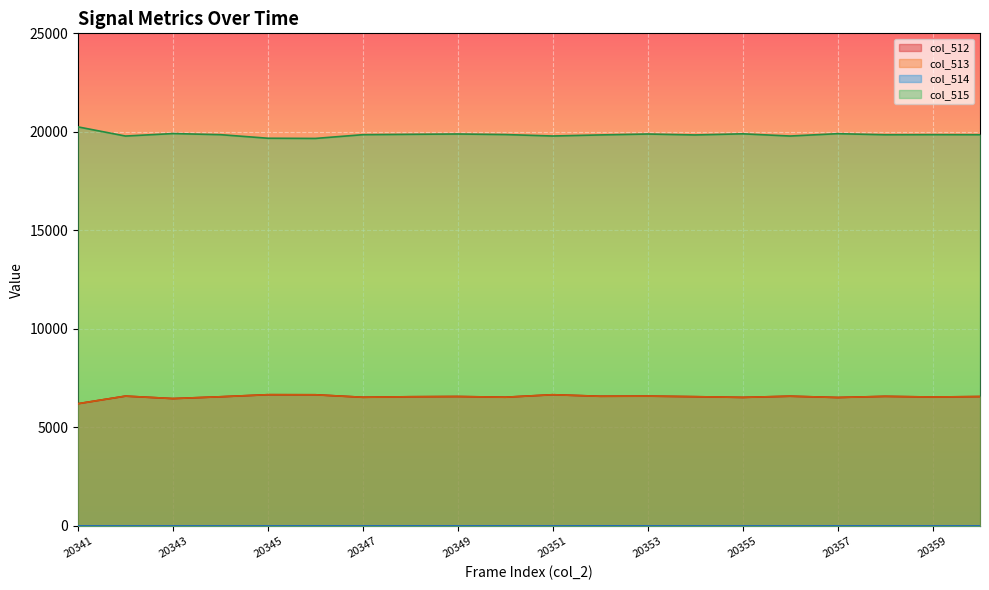

Where is the first local maximum for col_513?

20342